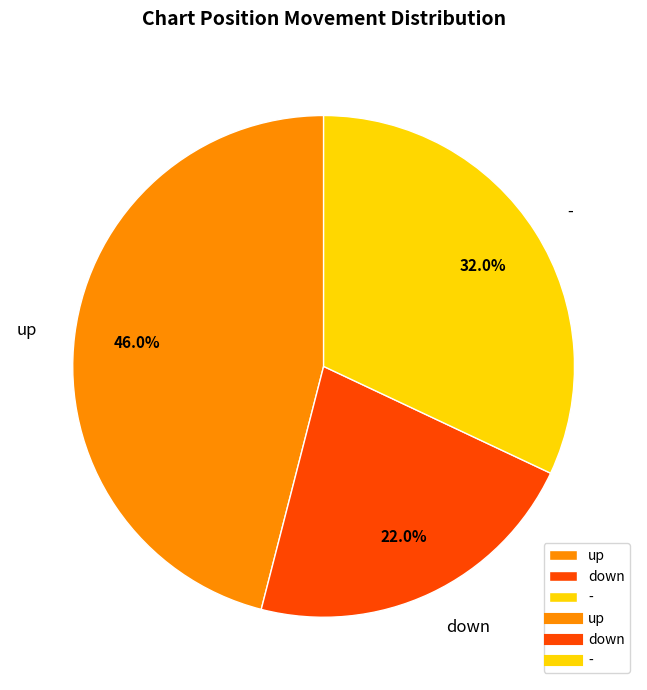

What percentage is NOT represented by down?

78.0%